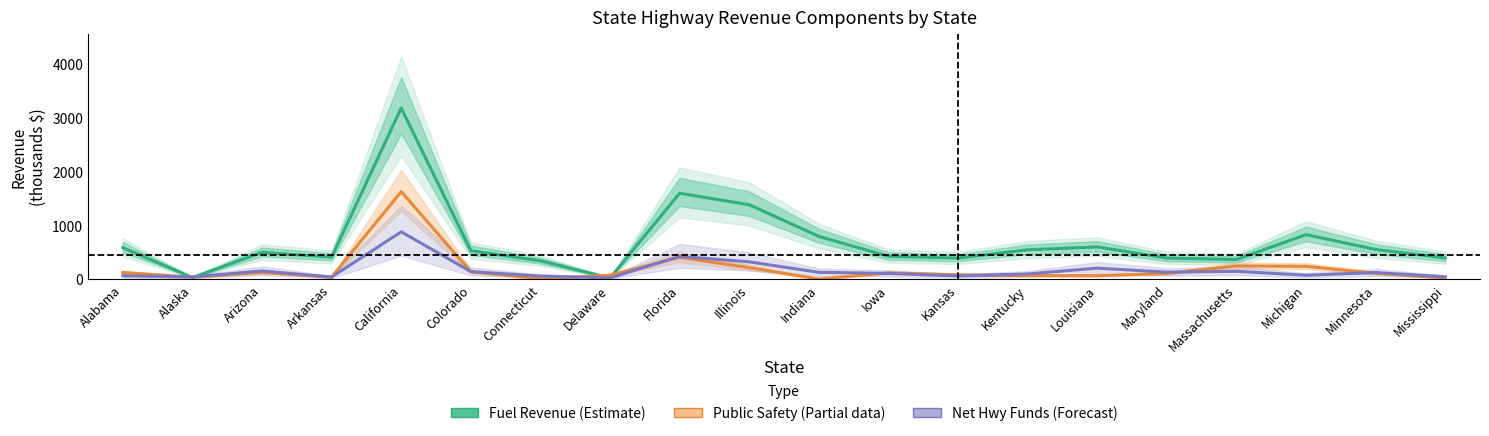

Does the chart have visible grid lines?

No